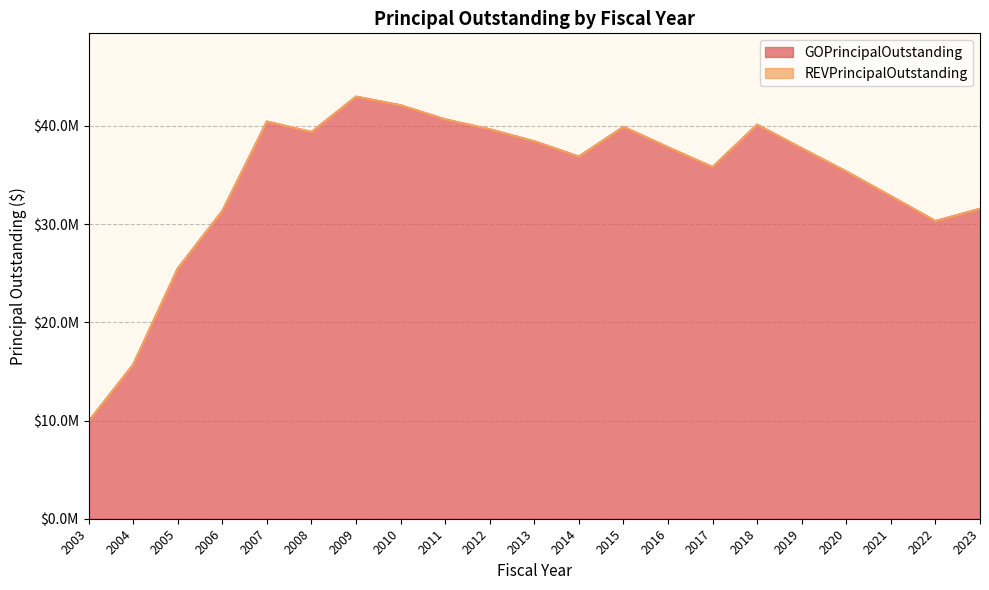

Is it true that the value at 2011 is 11304402?

False